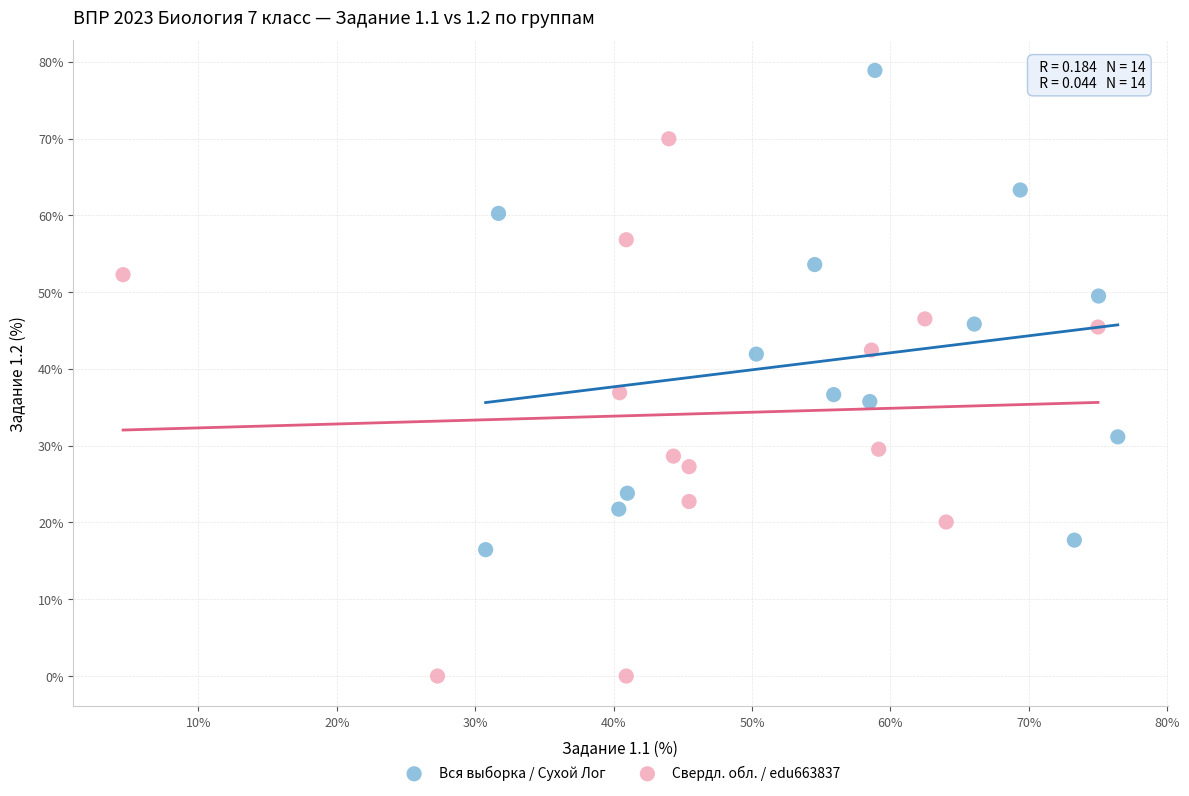

Which series reaches the minimum Y coordinate?

Свердл. обл. / edu663837